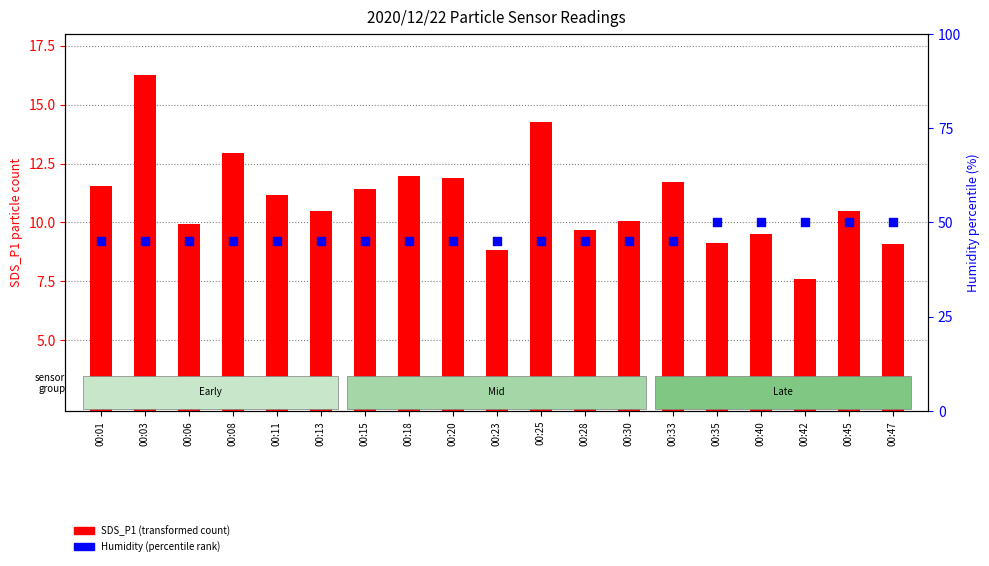

Which series has the largest Y range (max minus min)?

SDS_P1 (transformed count)